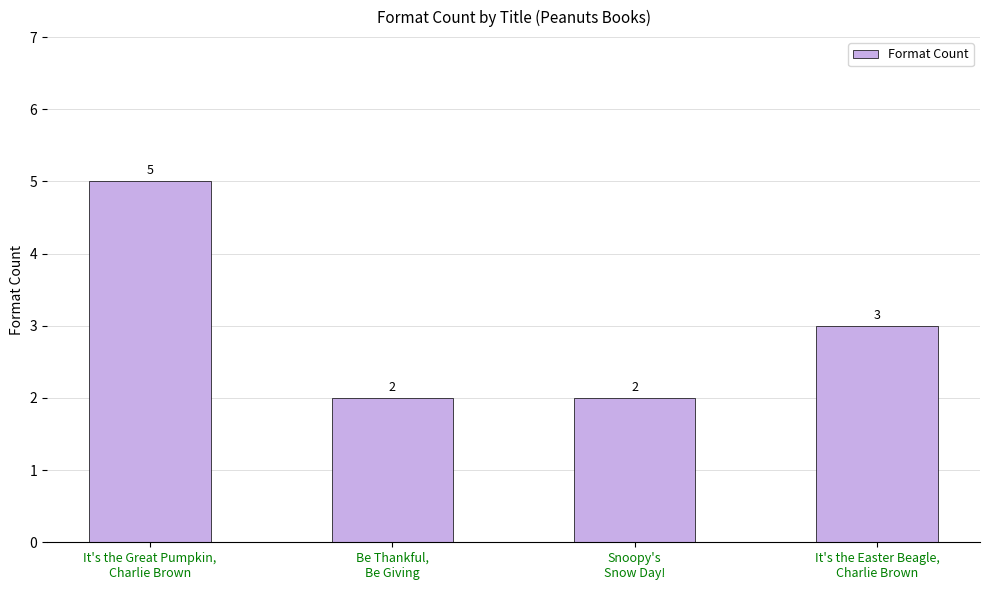

Reading left to right, list all the values displayed in this chart.

5	2	2	3